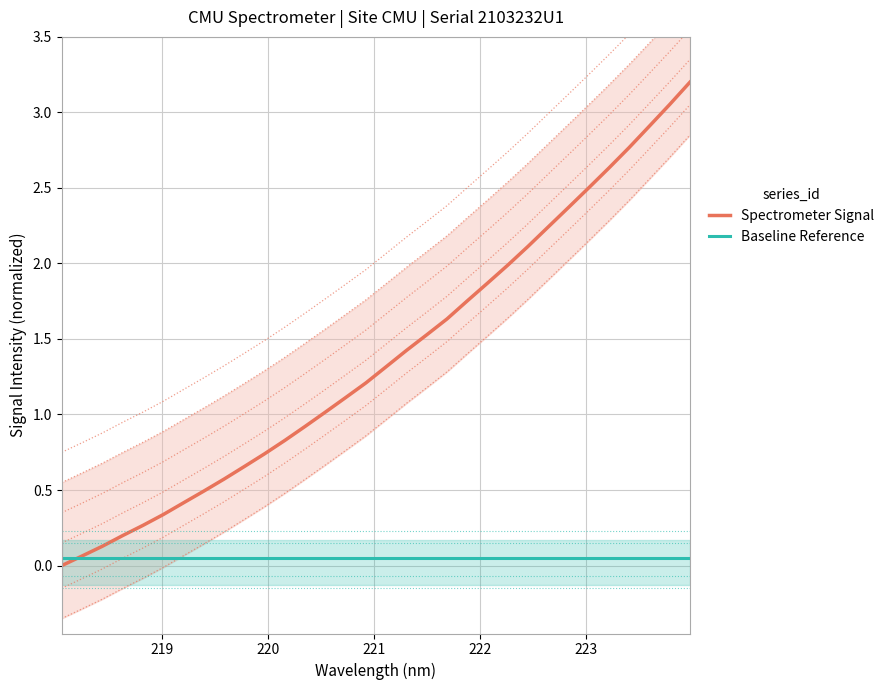

How many data points does each series have?

32